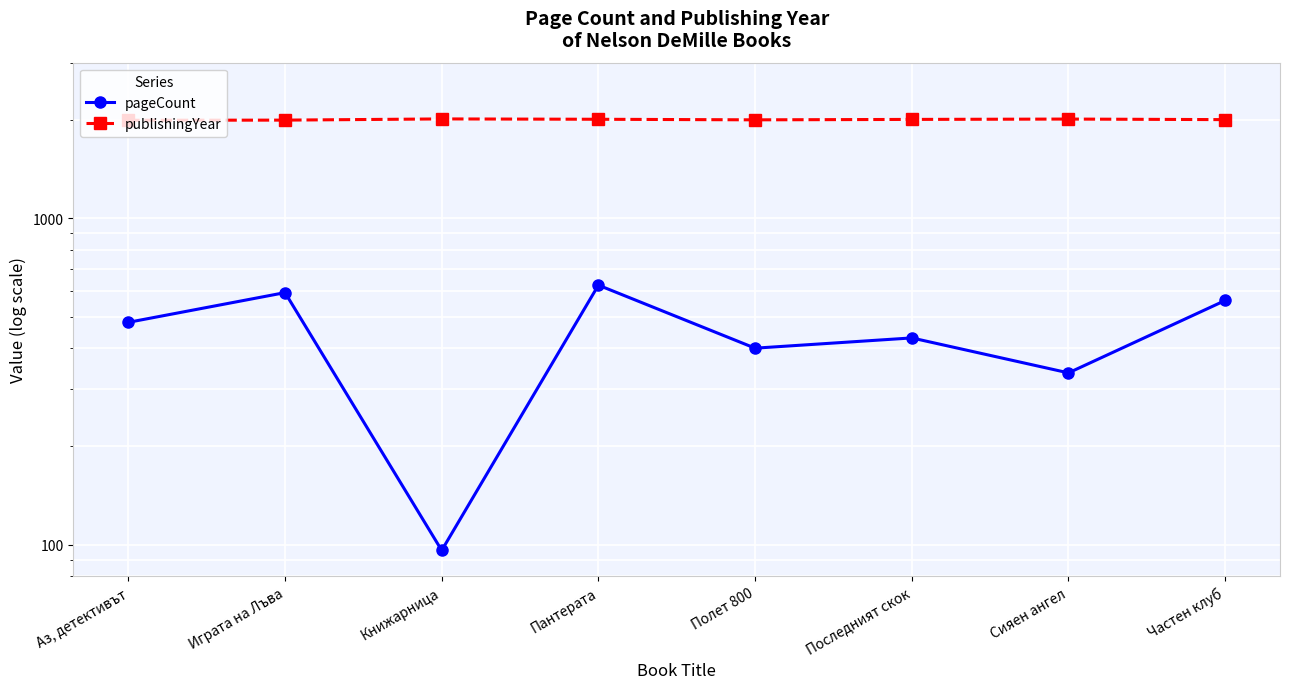

The value of pageCount at Последният скок is 430. True or false?

True